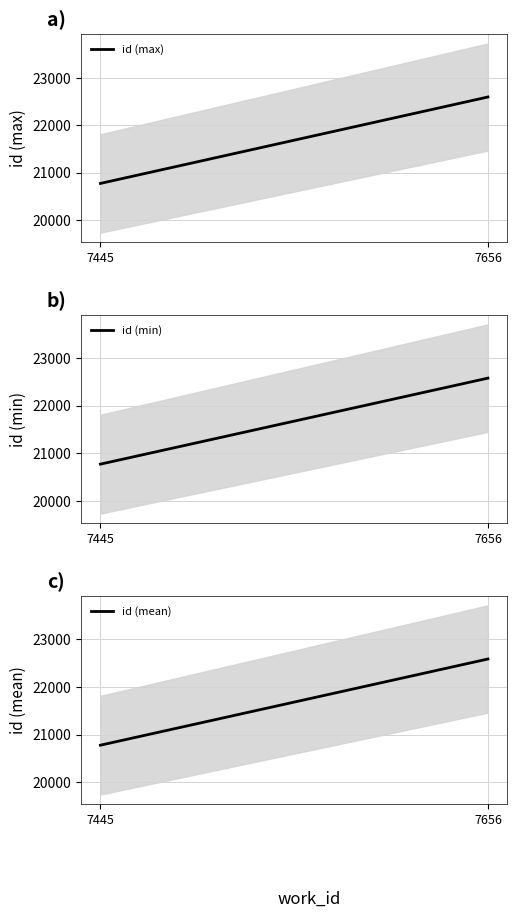

Rank the categories by id (mean) value from highest to lowest.

7656, 7445